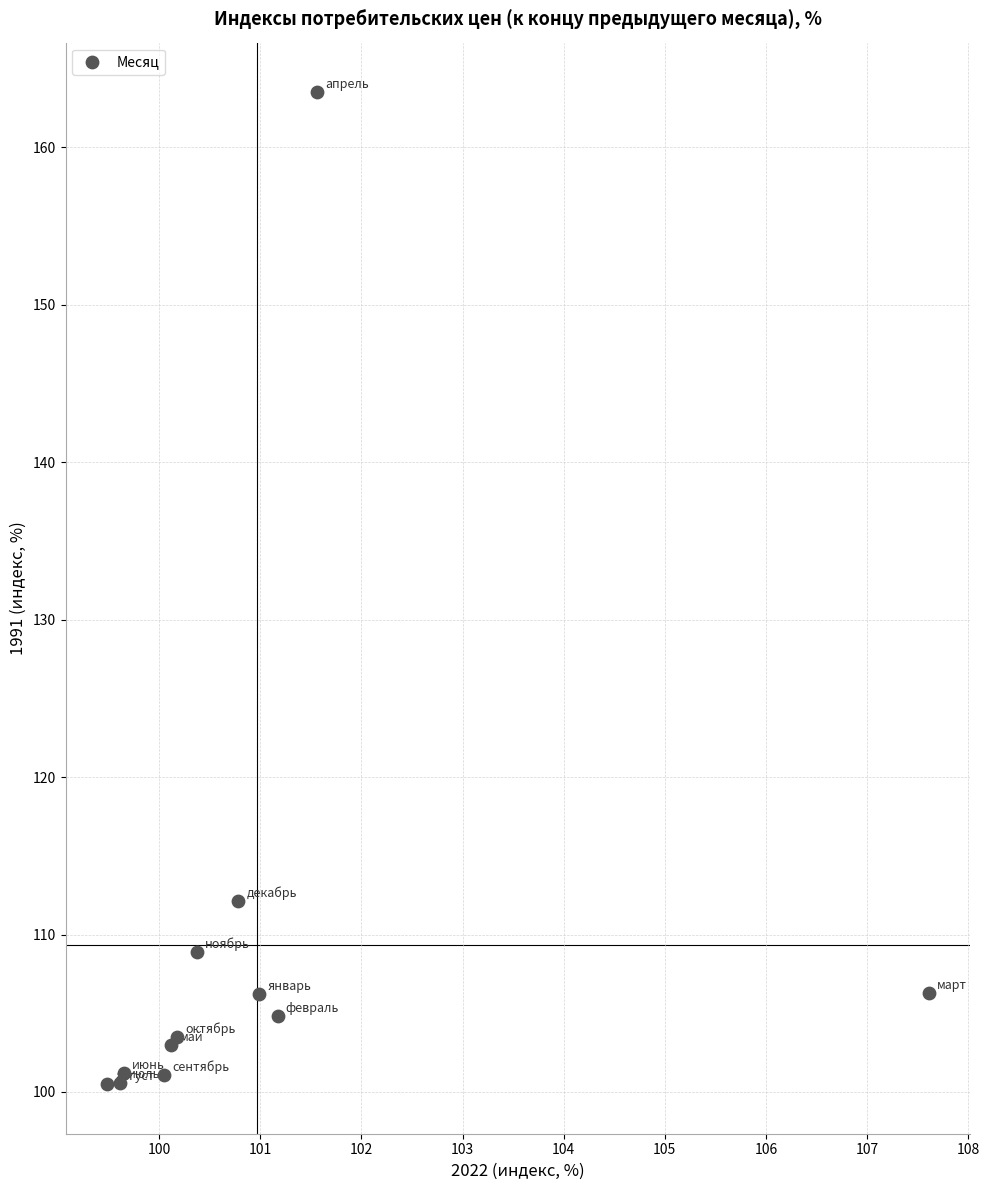

What Y value in the scatter plot is closest to 132?

112.1